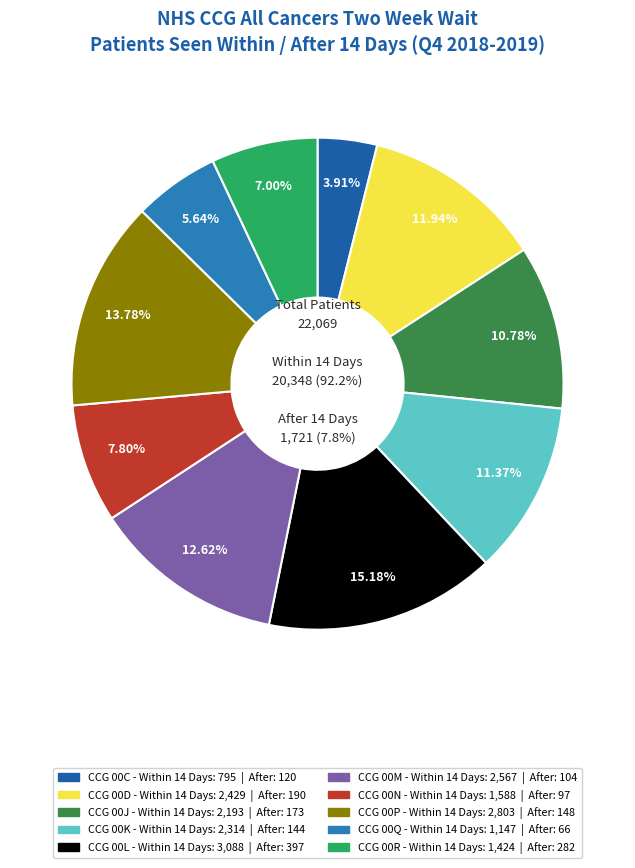

What is the spread (max minus min) of values at 00L?

2691